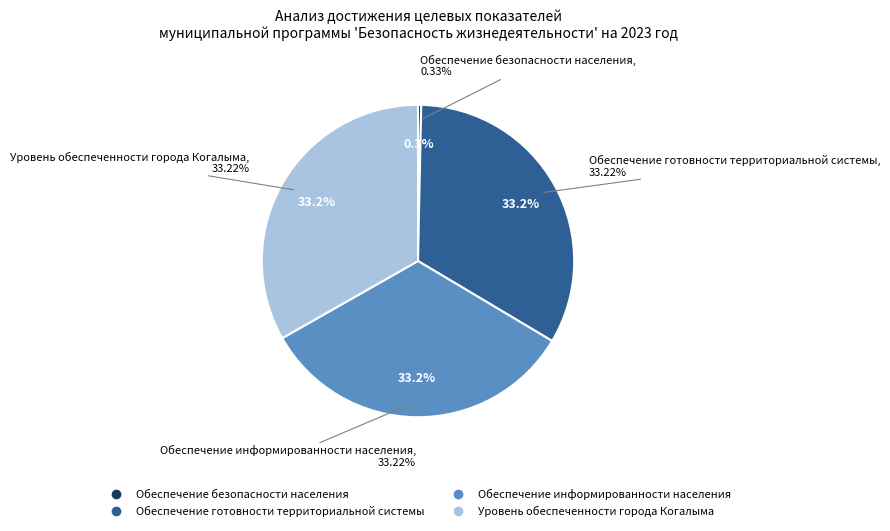

Is there any slice that represents more than half of the pie?

No